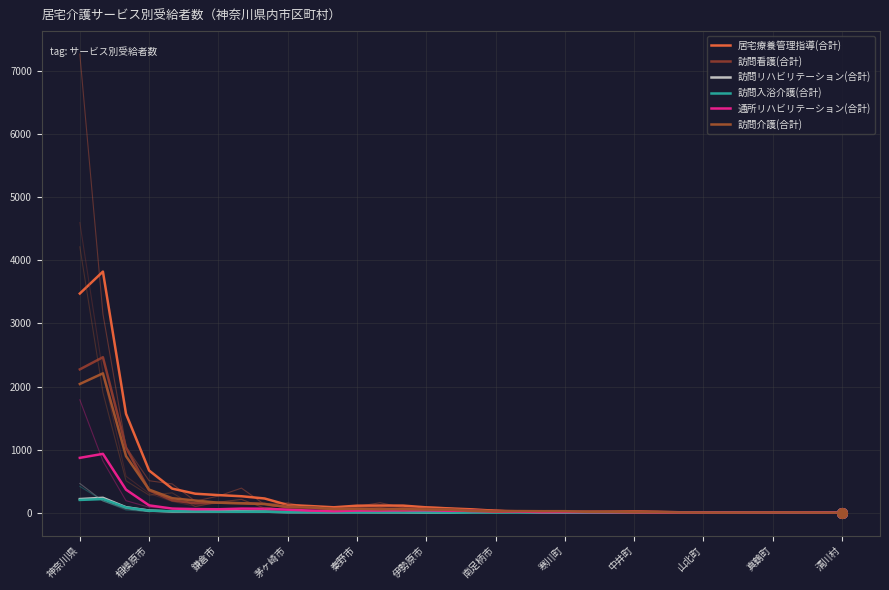

At how many categories does at least one series exceed 2514?

2